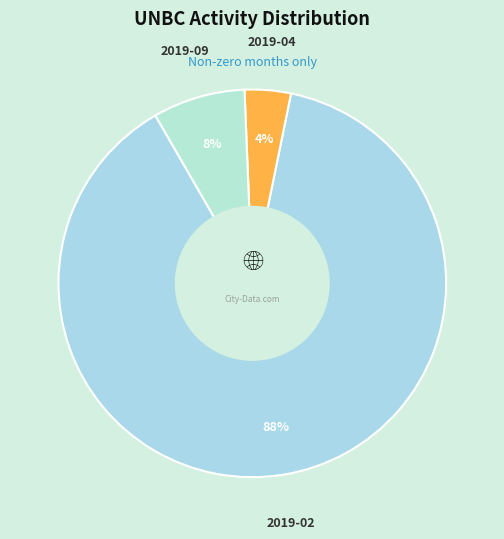

Is there any slice that represents more than half of the pie?

Yes